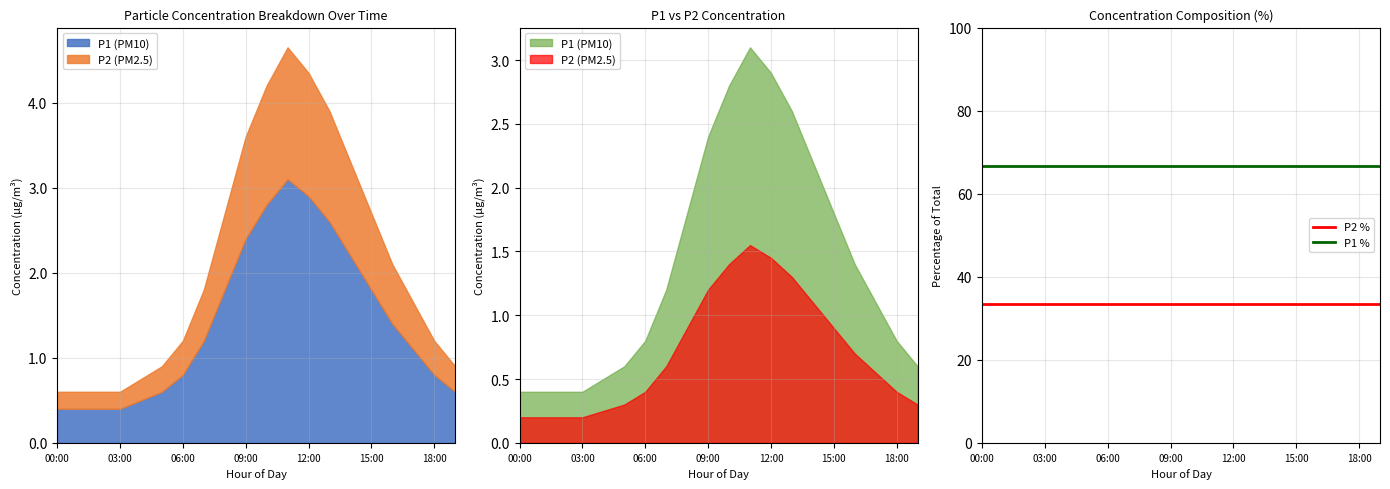

What is the maximum value for P2 %?

33.3